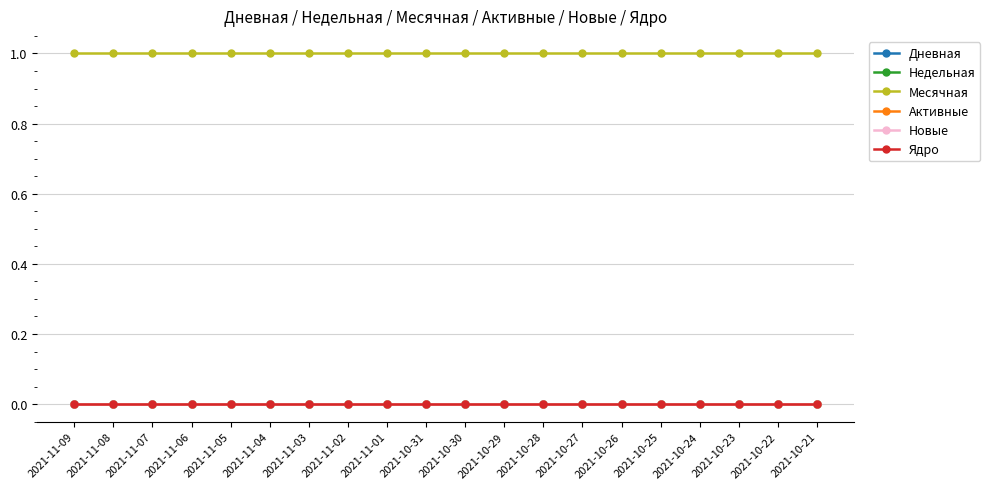

Which category has the highest value across all series?

2021-11-09